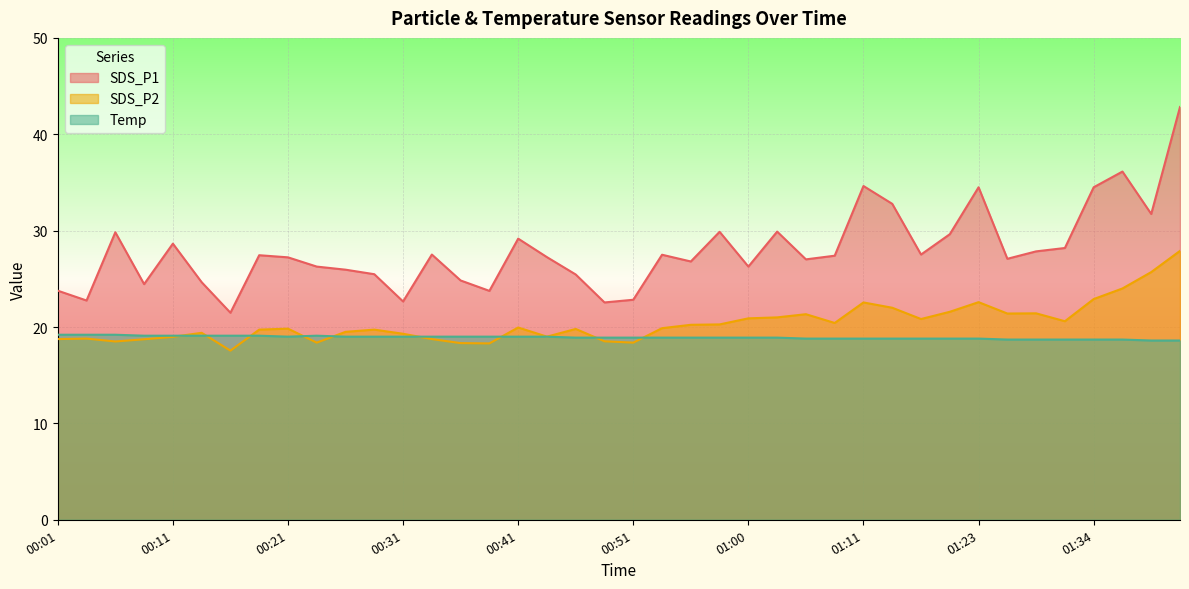

What is the difference between the maximum and minimum values in the Temp series?

0.6